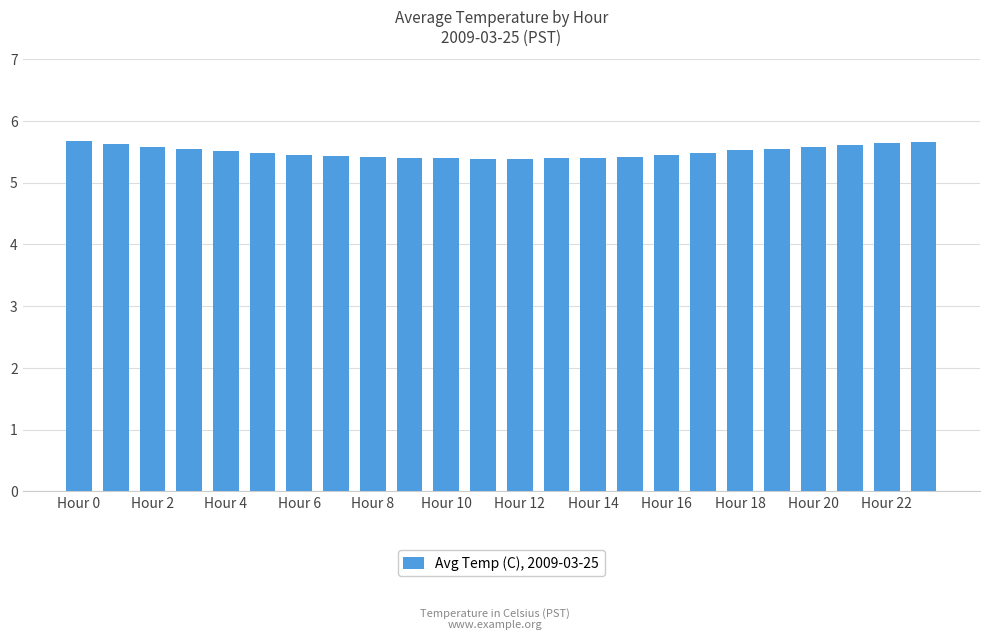

Count the values in the range 5 to 6.

24